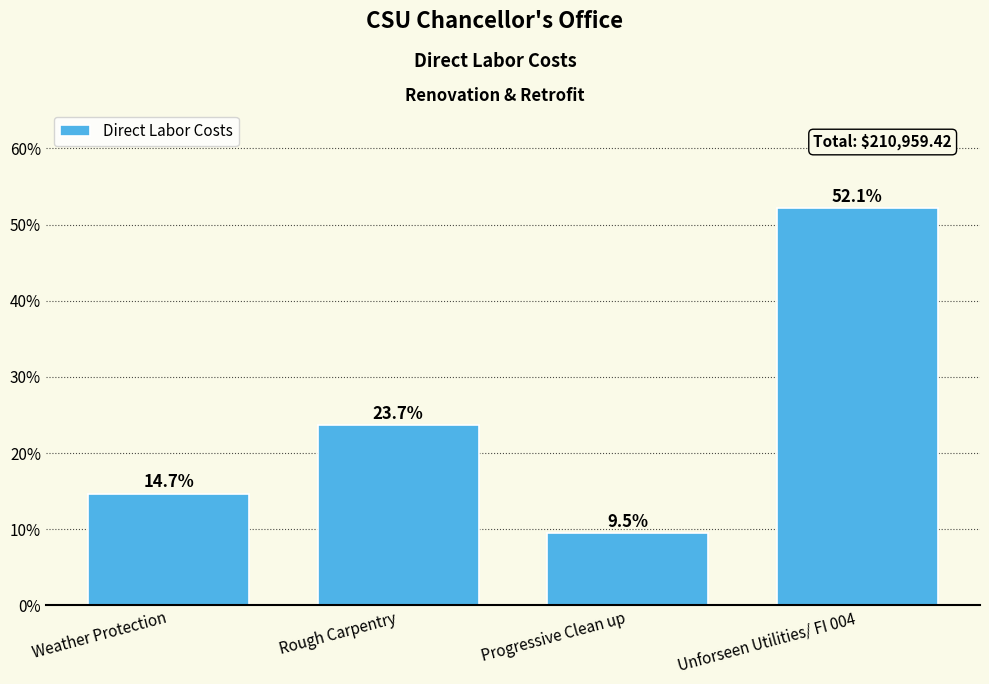

Reading left to right, transcribe all the data shown in this chart.

14.7	23.7	9.5	52.1